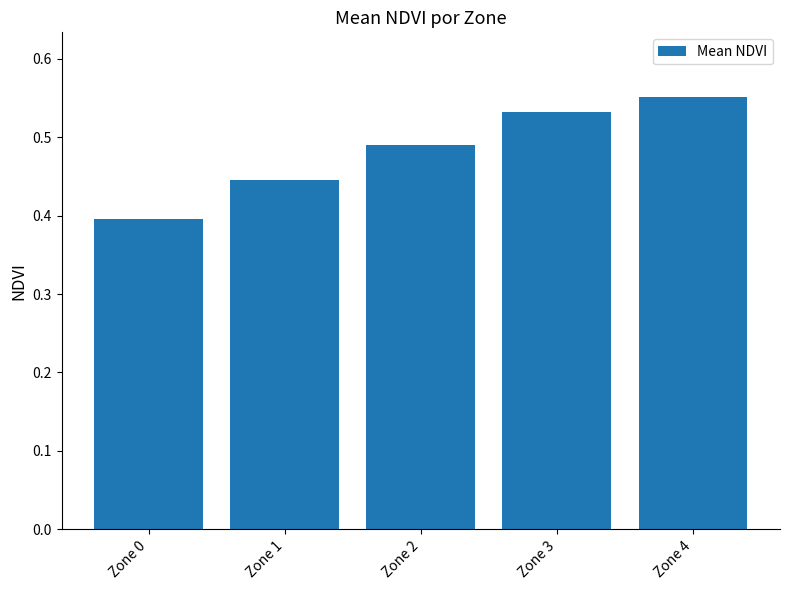

Which category has the highest value across all series?

Zone 4